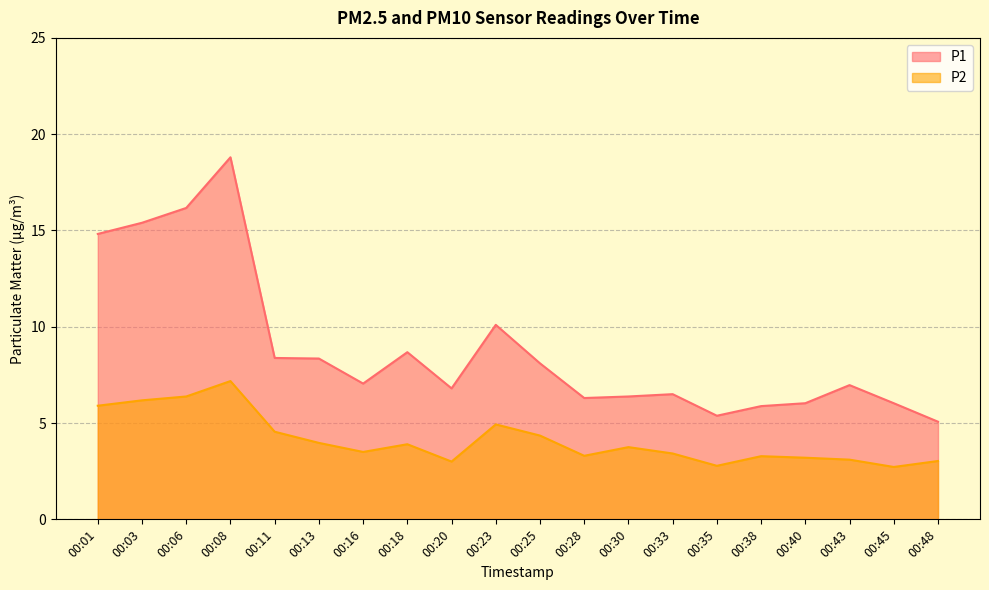

At which category is the sum across all series the highest?

00:08